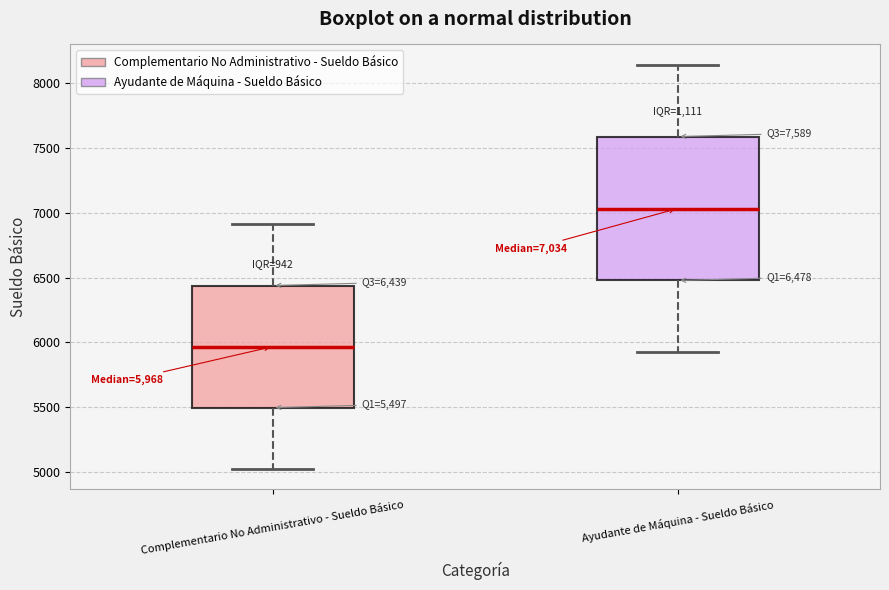

Comparing the boxes themselves (not the whiskers), which one is the tallest?

Ayudante de Máquina - Sueldo Básico